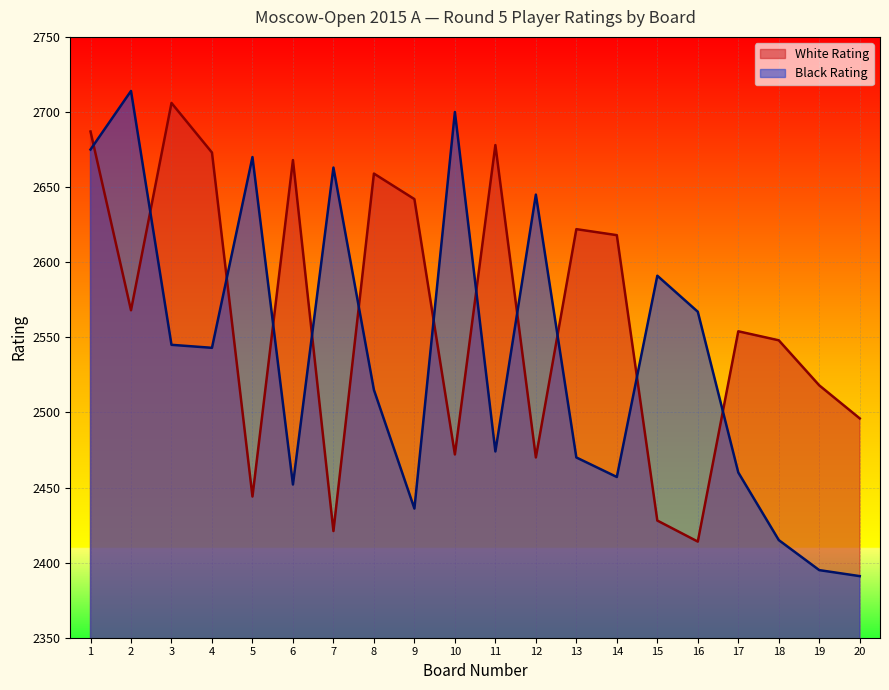

Count the number of categories in the chart.

20